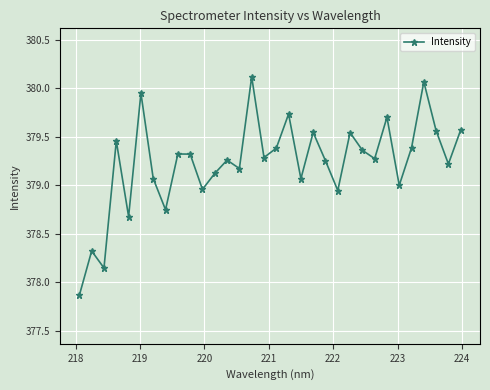

Count the number of data series in this chart.

1